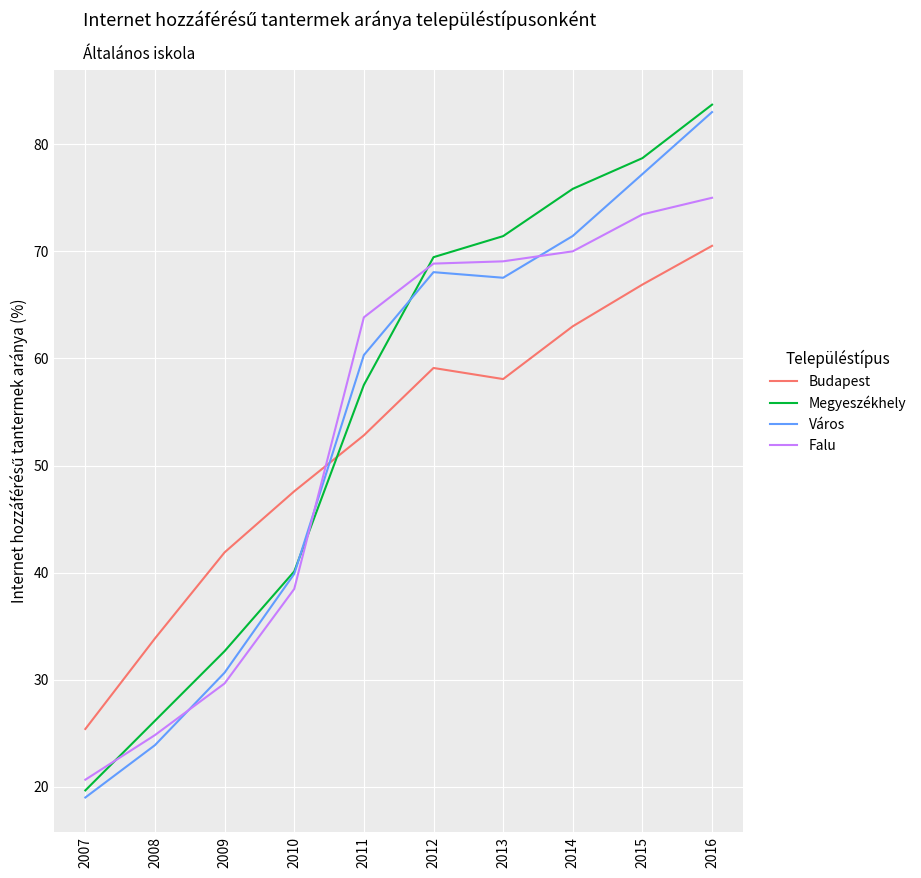

The value of Falu at 2015 is 73.4. True or false?

True